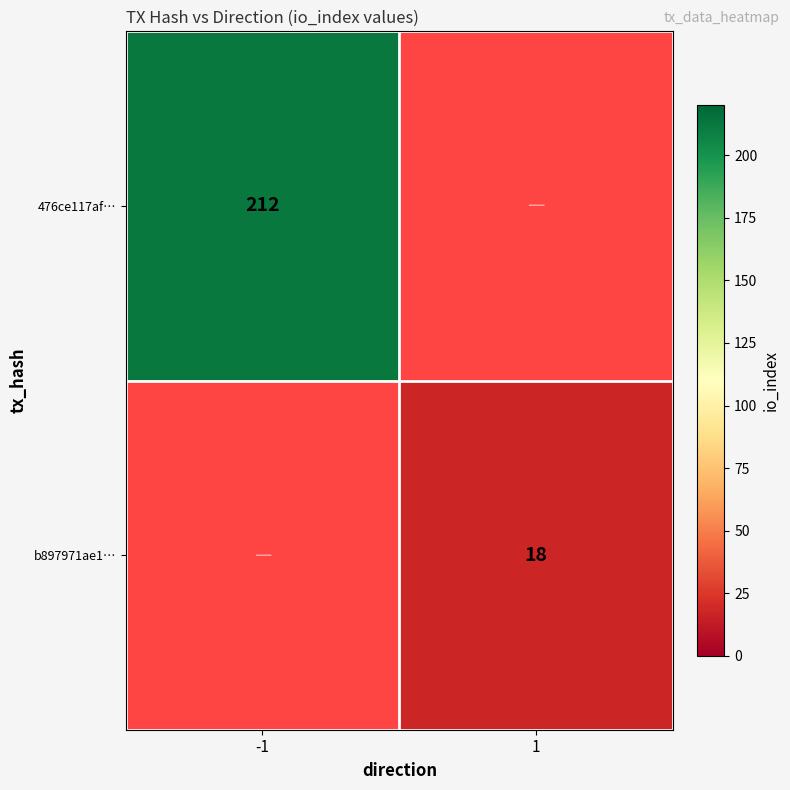

True or false: 476ce117af… has a value of 325.8 at -1.

False